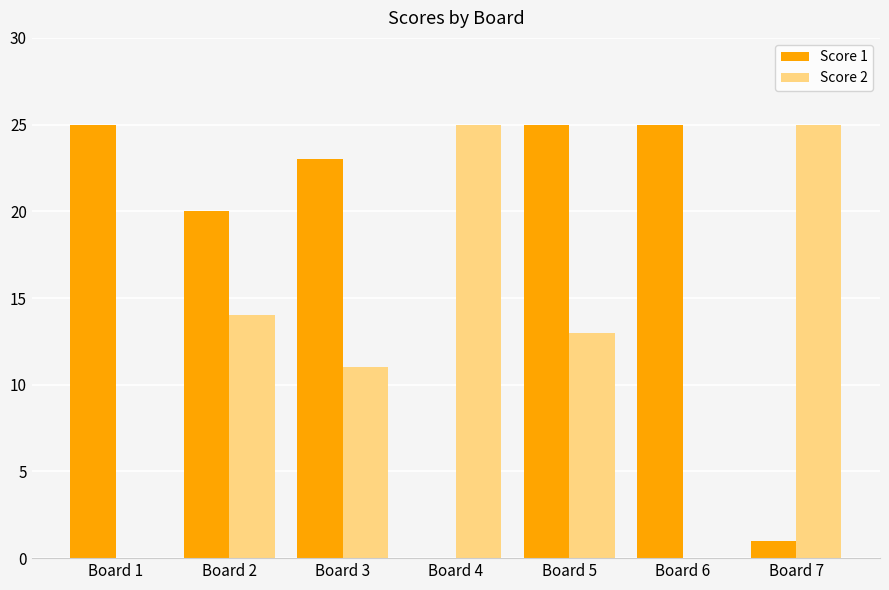

At which category is the sum across all series the highest?

Board 5